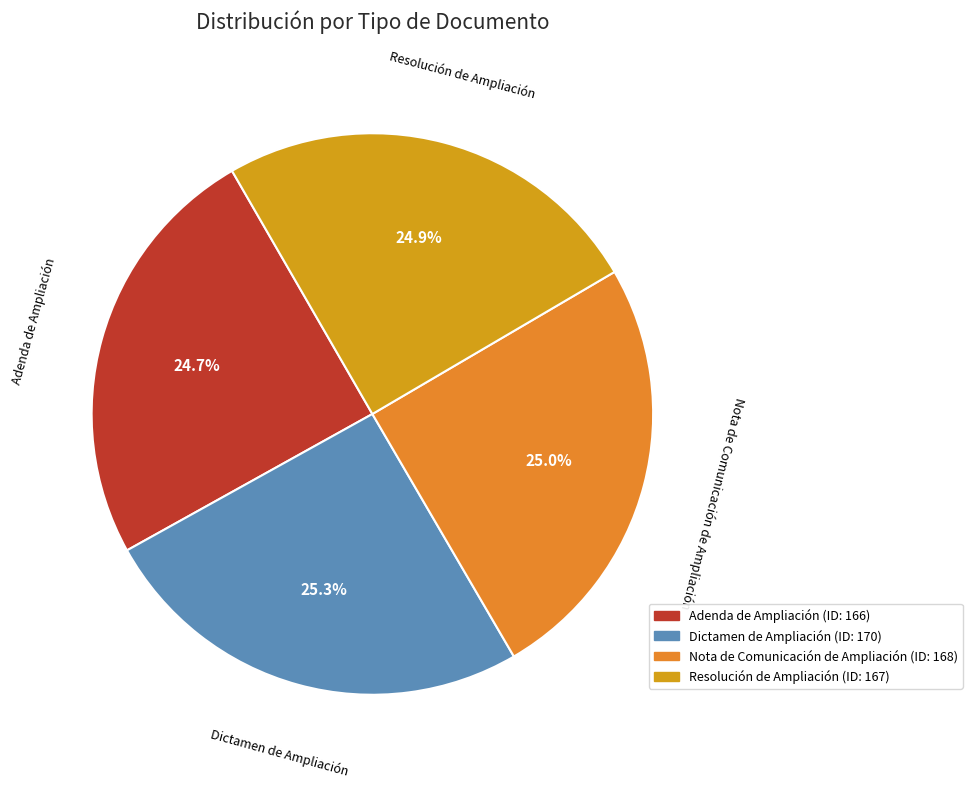

How much of the chart is everything except Resolución de Ampliación?

75.1%